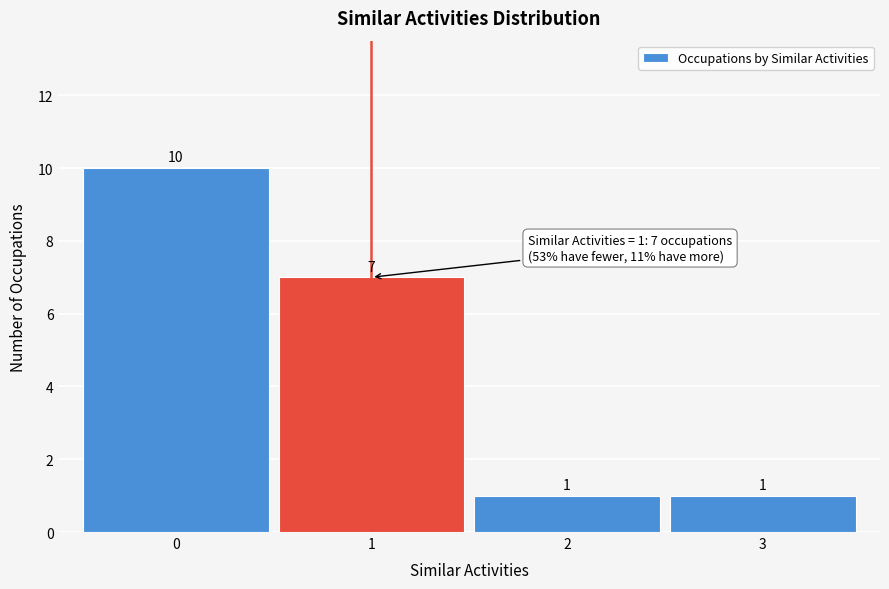

Reading right to left, list all the values displayed in this chart.

1	1	7	10